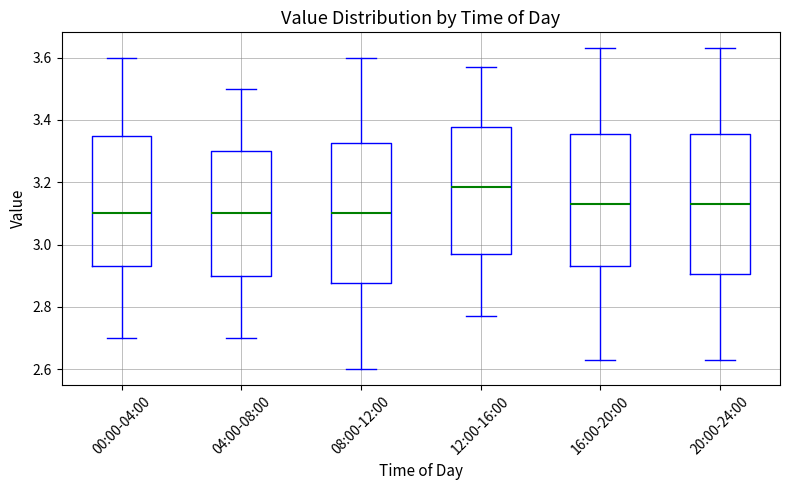

Reading left to right, read every box against the y-axis: the position of its median line, the range the box covers, and the ends of its whiskers. The values are not printed on the chart, so give them approximately, as read against the axis.

00:00-04:00: median 3.10, box 2.94 to 3.34, whiskers 2.70 to 3.60
04:00-08:00: median 3.10, box 2.90 to 3.30, whiskers 2.70 to 3.50
08:00-12:00: median 3.10, box 2.88 to 3.32, whiskers 2.60 to 3.60
12:00-16:00: median 3.18, box 2.98 to 3.38, whiskers 2.78 to 3.58
16:00-20:00: median 3.14, box 2.94 to 3.36, whiskers 2.64 to 3.64
20:00-24:00: median 3.14, box 2.90 to 3.36, whiskers 2.64 to 3.64